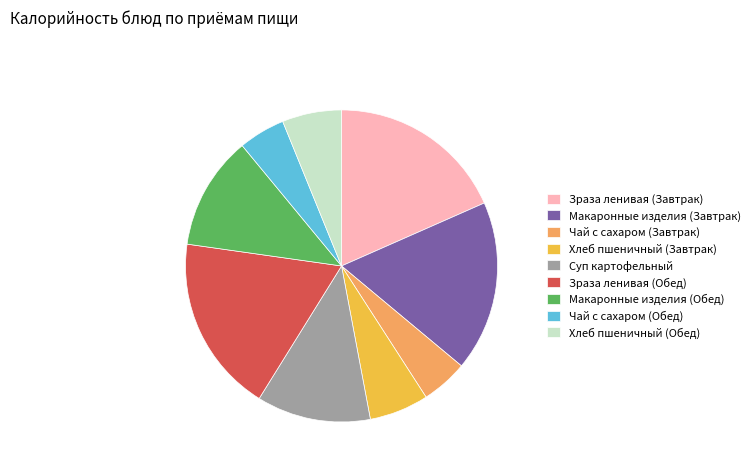

Between Зраза ленивая (Завтрак) and Макаронные изделия (Завтрак), which is larger?

Зраза ленивая (Завтрак)